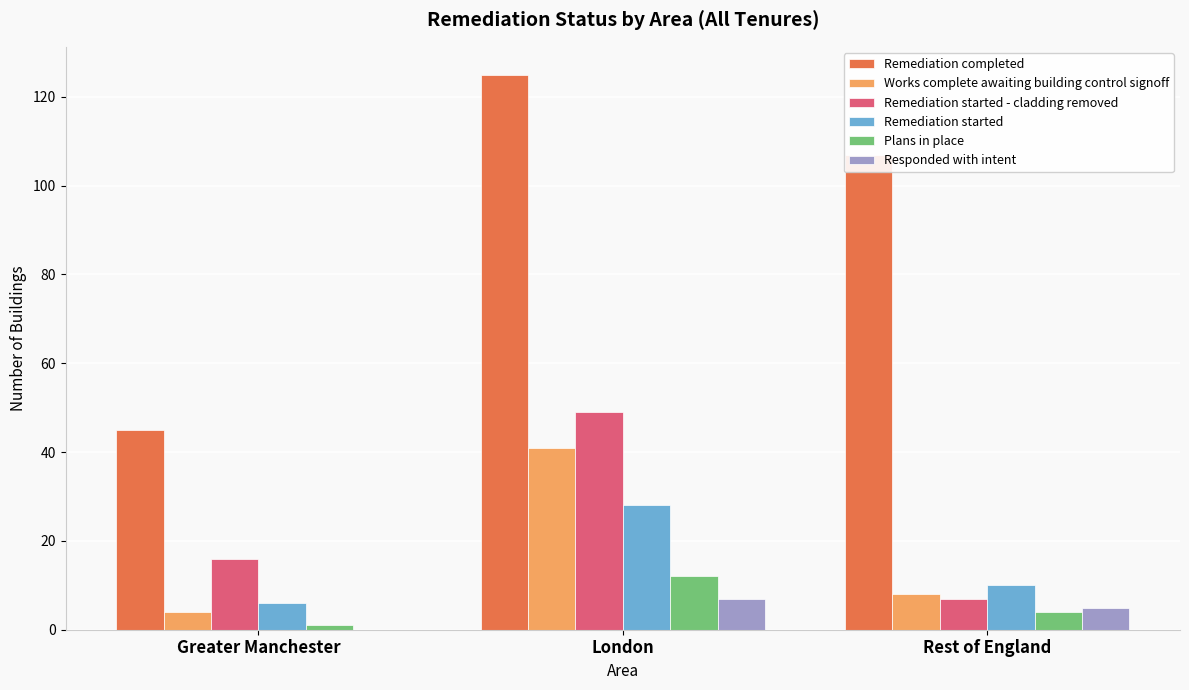

True or false: Works complete awaiting building control signoff has a value of 4 at Greater Manchester.

True